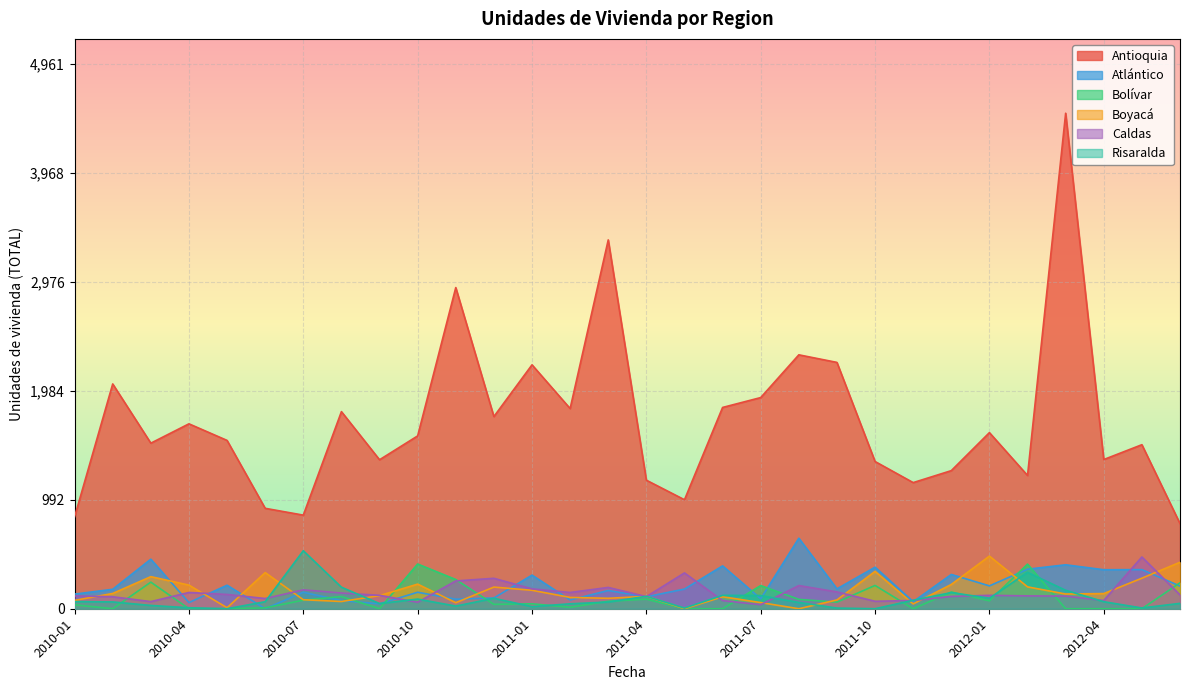

True or false: Risaralda has a value of 24 at 2010-11.

True